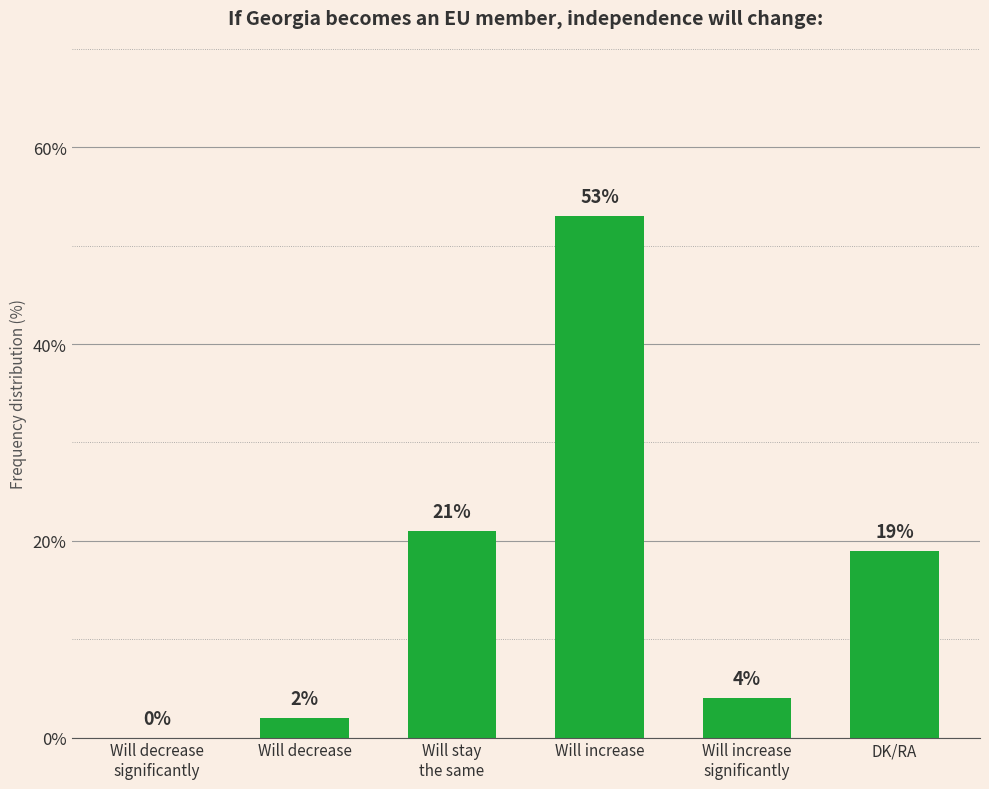

At which label does the data first exceed 19?

Will stay
the same